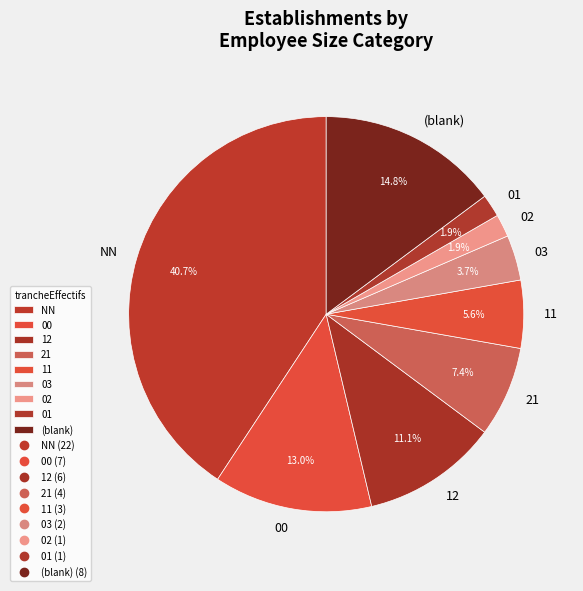

To the nearest percent, what is the difference between the largest and smallest slice percentages?

39%